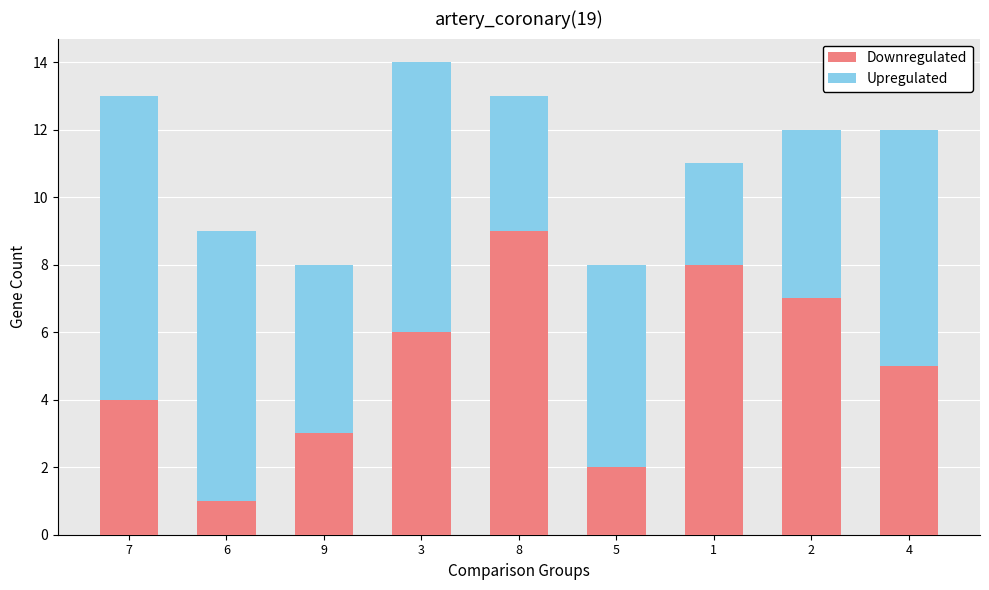

What is the difference between the maximum and minimum values in the Downregulated series?

8